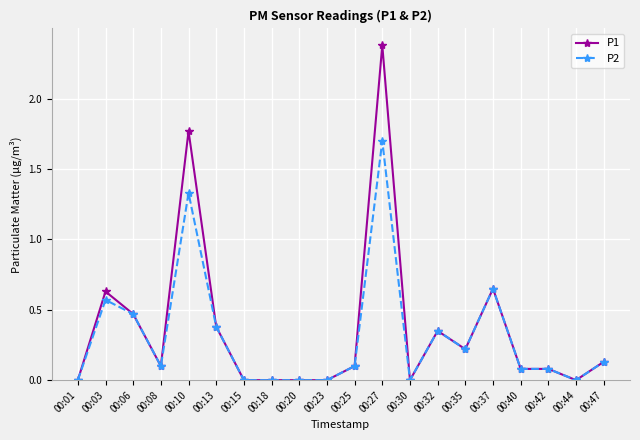

Where is the first local maximum for P1?

00:03